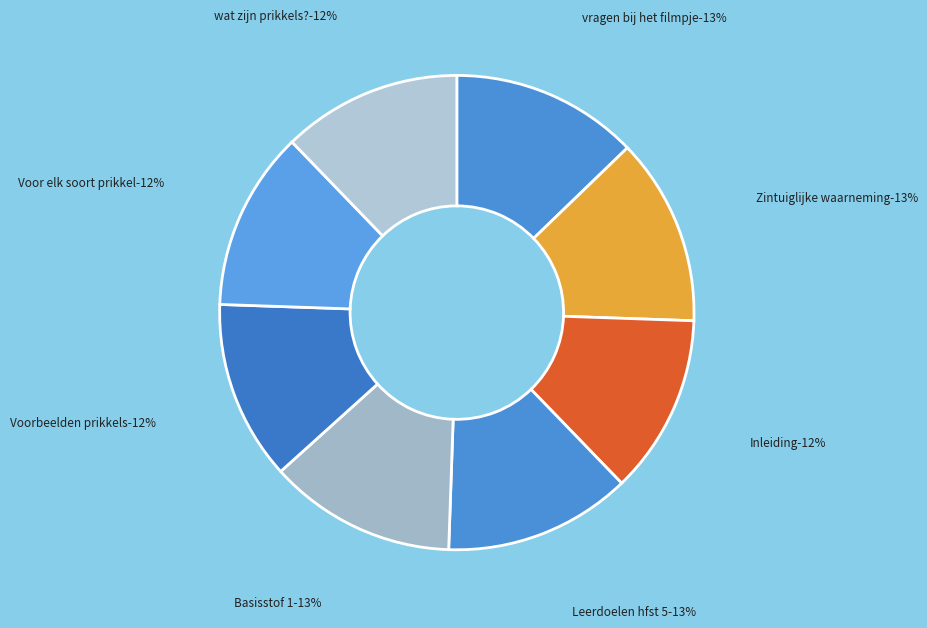

Which slice is the smallest?

Inleiding